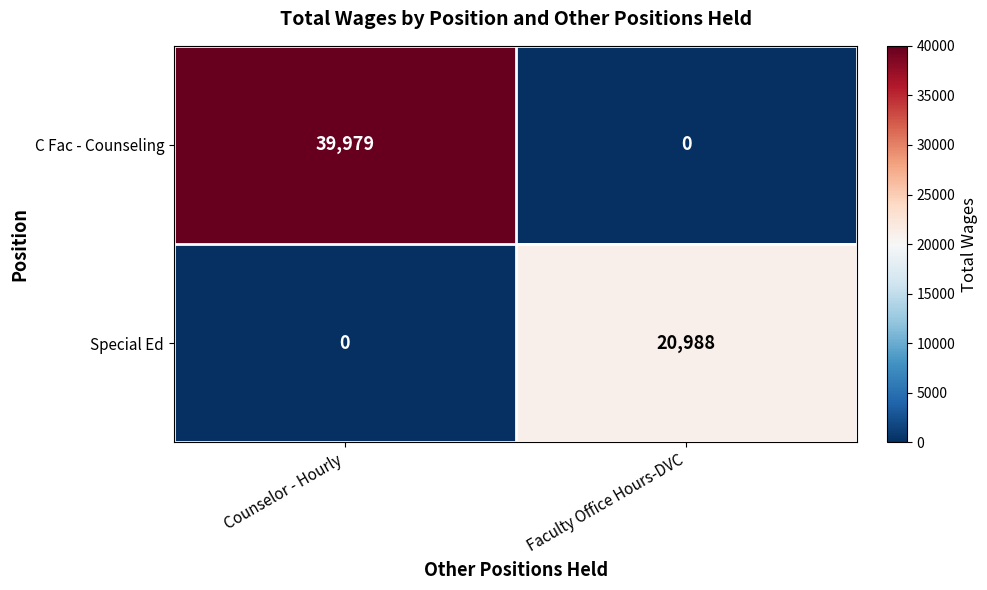

What is the highest value of the C Fac - Counseling series?

39979